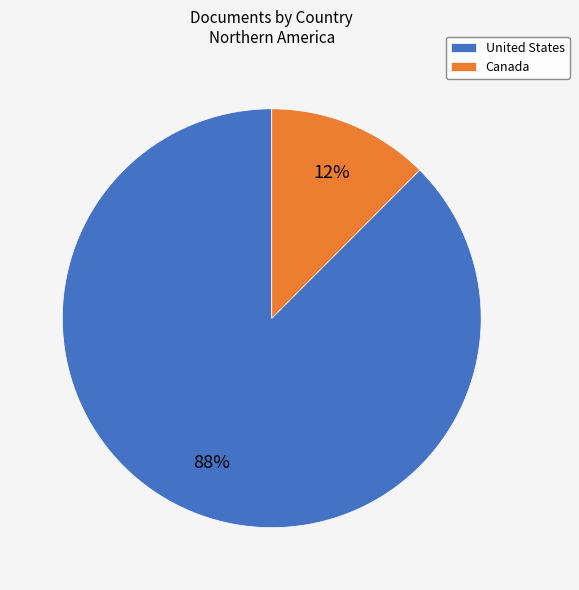

To the nearest percent, what is the average slice percentage?

50%